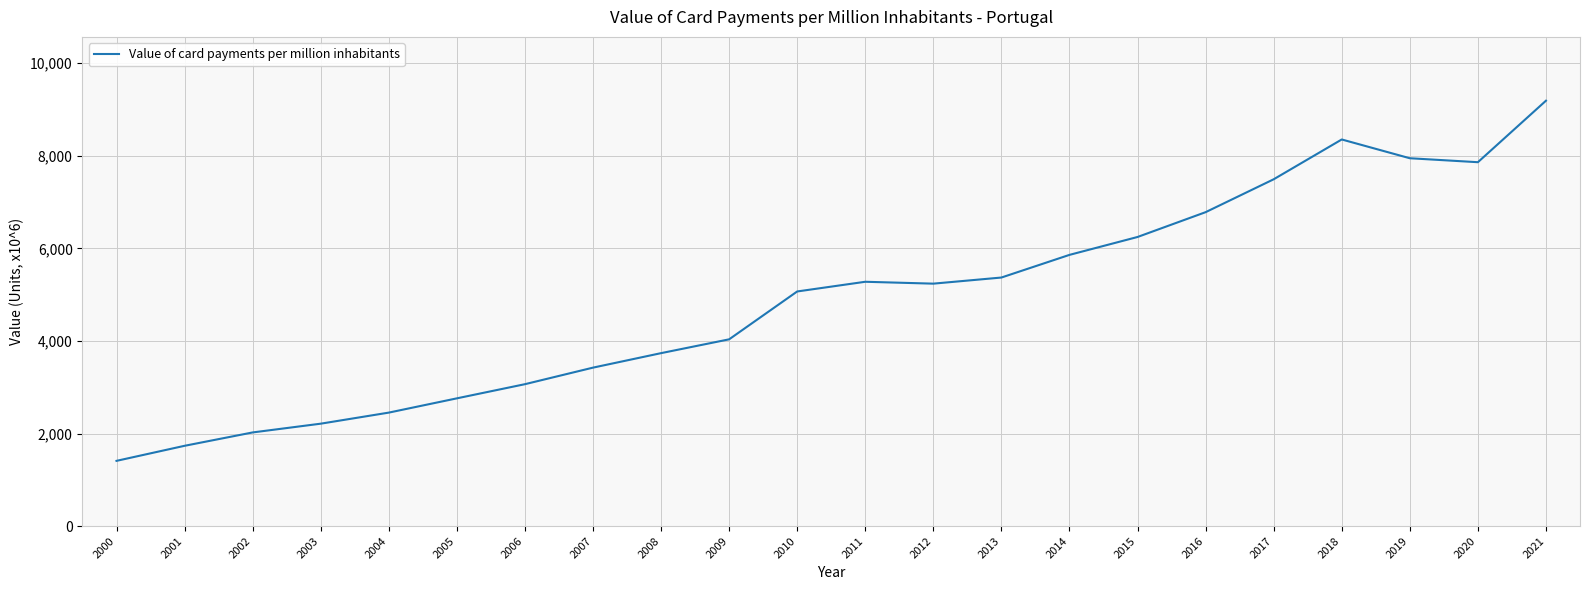

How many lines are shown in the chart?

1